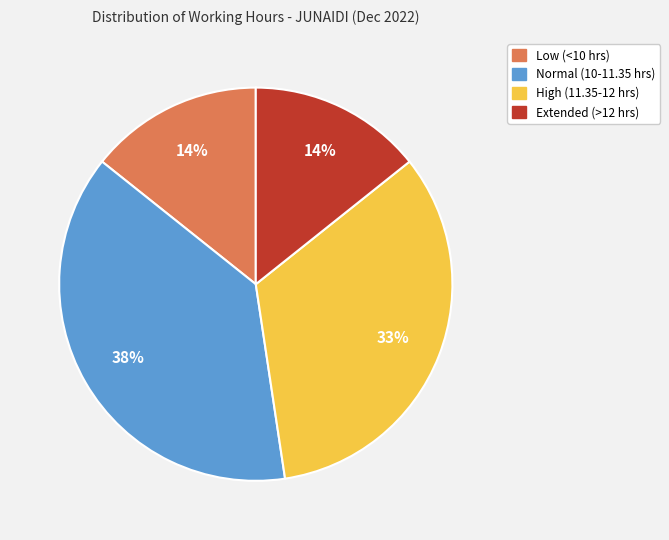

True or false: High (11.35-12 hrs) accounts for 33% of the total.

True